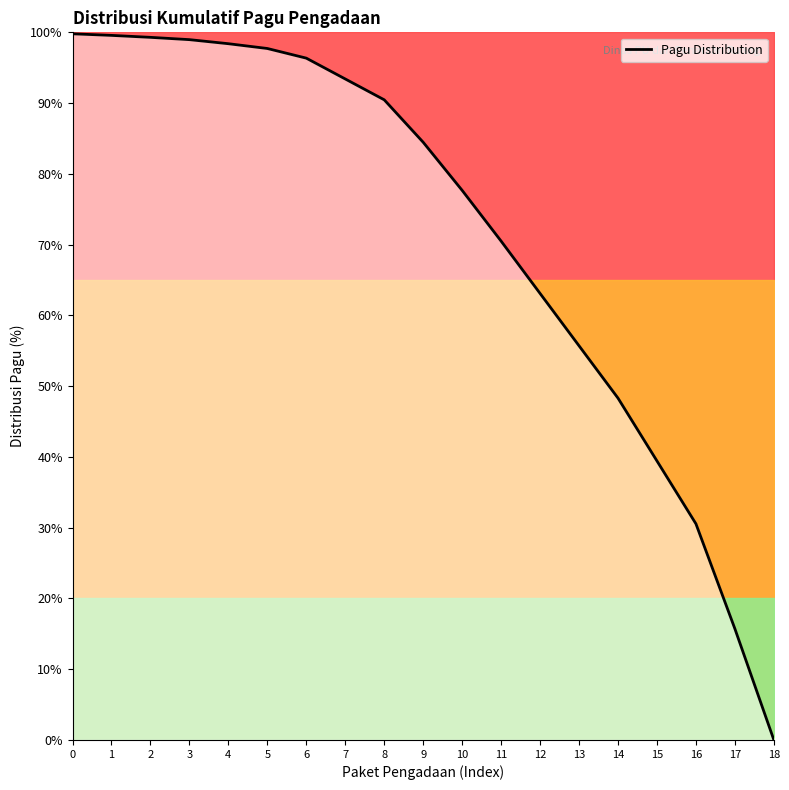

How many positive values are there?

18